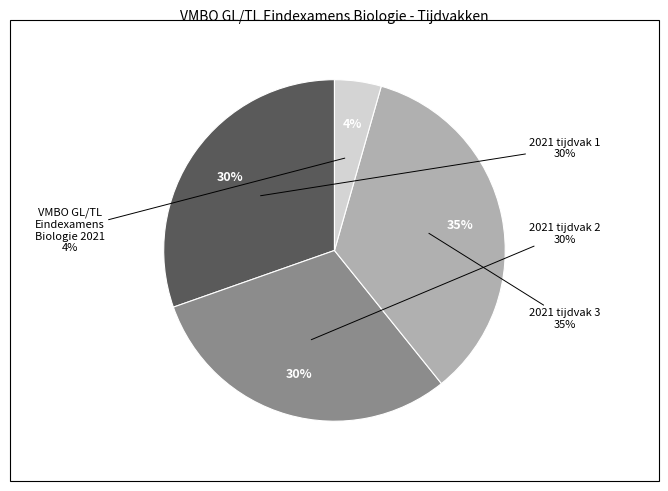

Is it true that 2021 tijdvak 3 is 46% of the pie?

False